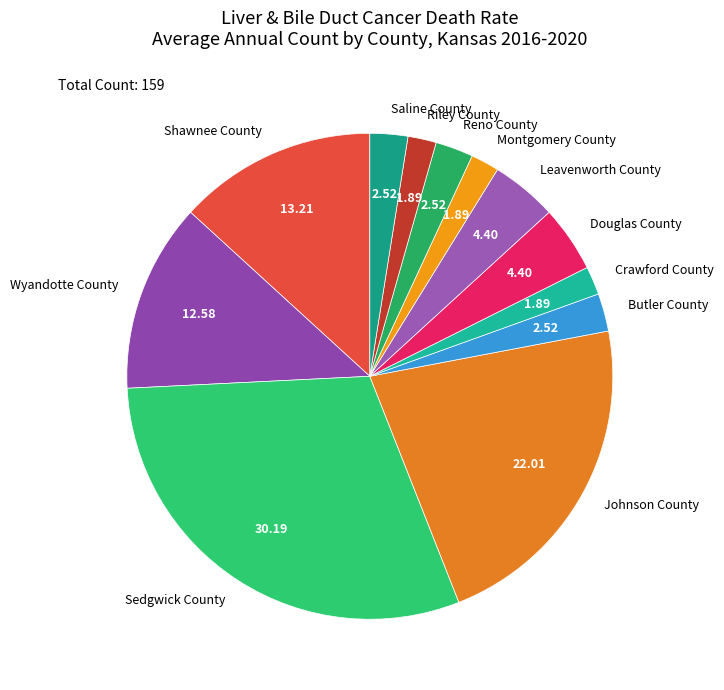

Does any single category account for the majority?

No